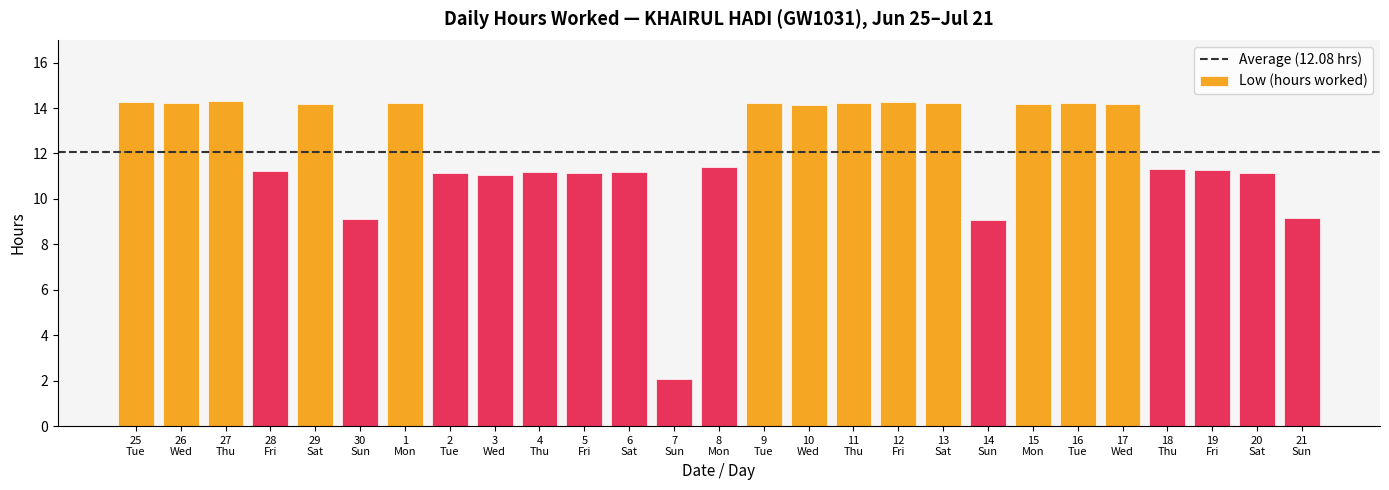

What is the value of the 19th bar from the left?

14.2